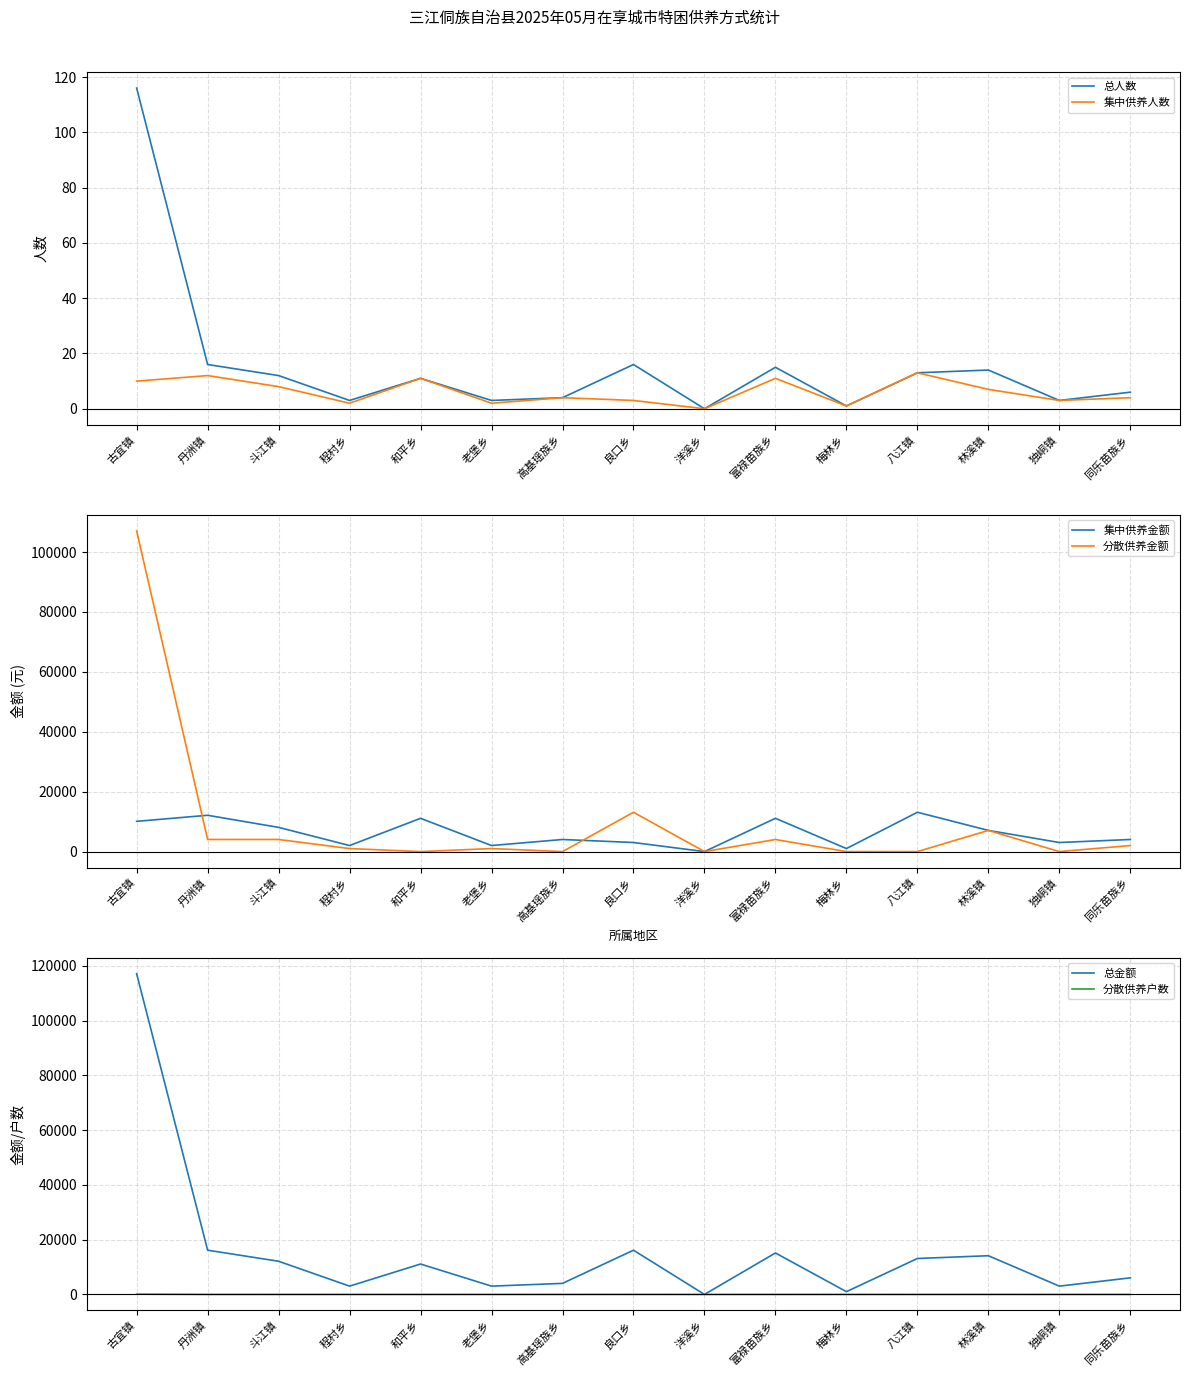

What position from the right is 梅林乡?

5